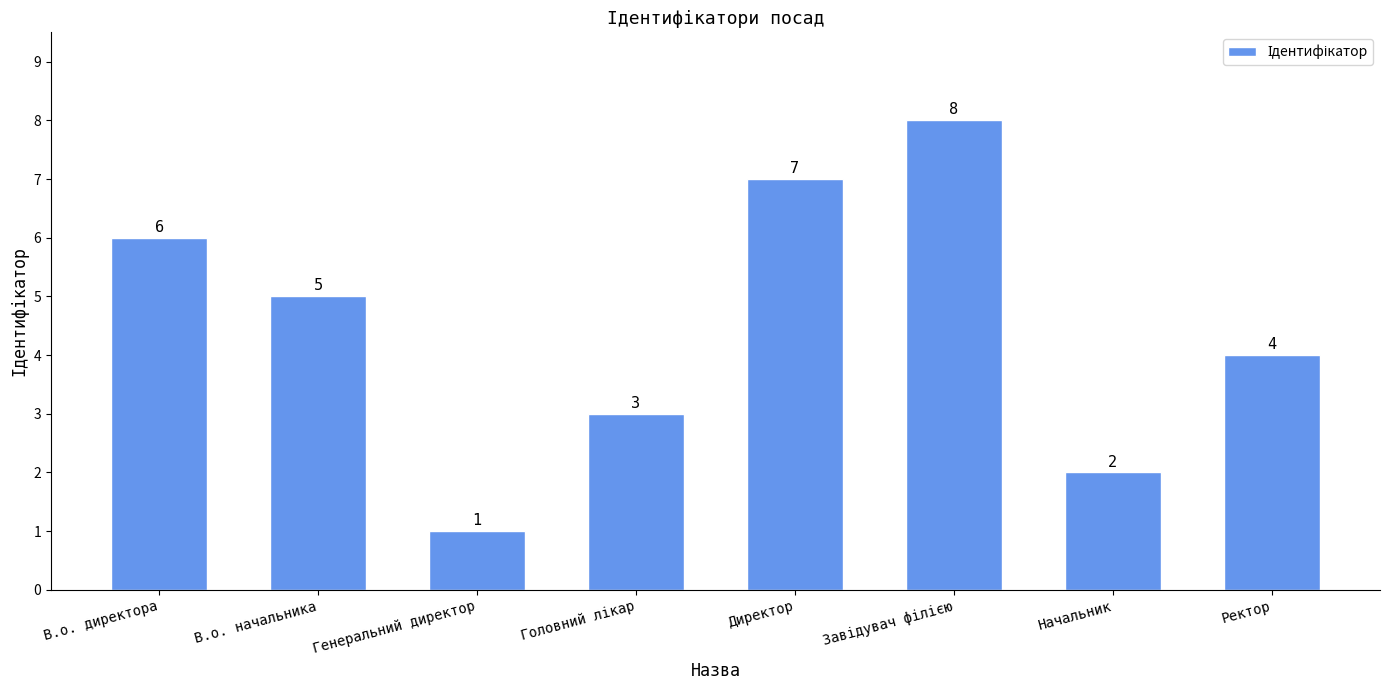

What is the difference between the maximum and second lowest values?

6